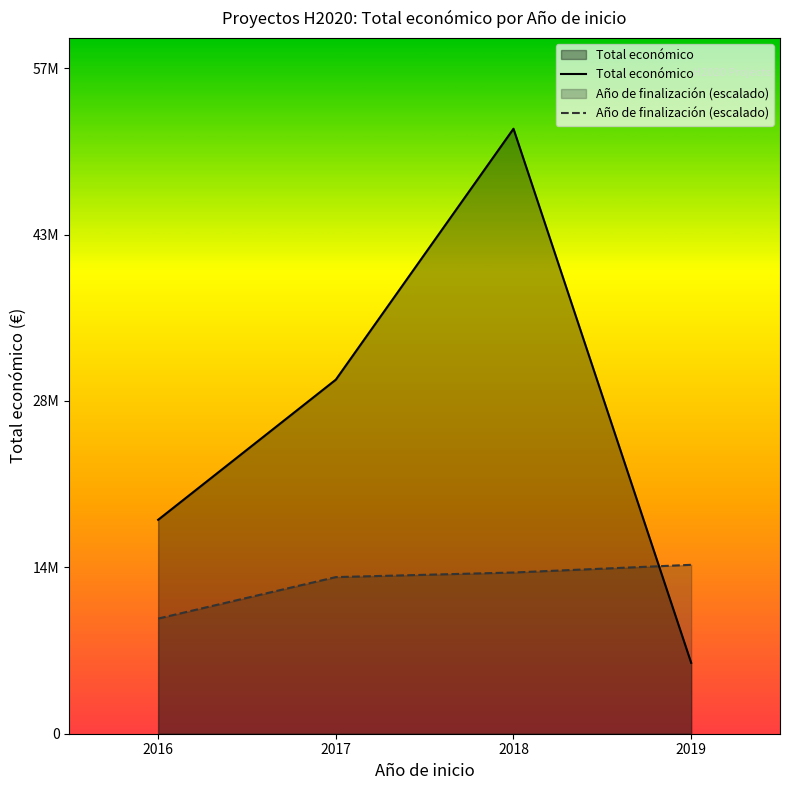

Reading left to right, transcribe all the data shown in this chart.

Total económico: 2016=18576322.0	2017=30745312.0	2018=52534978.0	2019=6158906.0
Año de finalización (escalado): 2016=10000000.0	2017=13600000.0	2018=14000000.0	2019=14666666.7